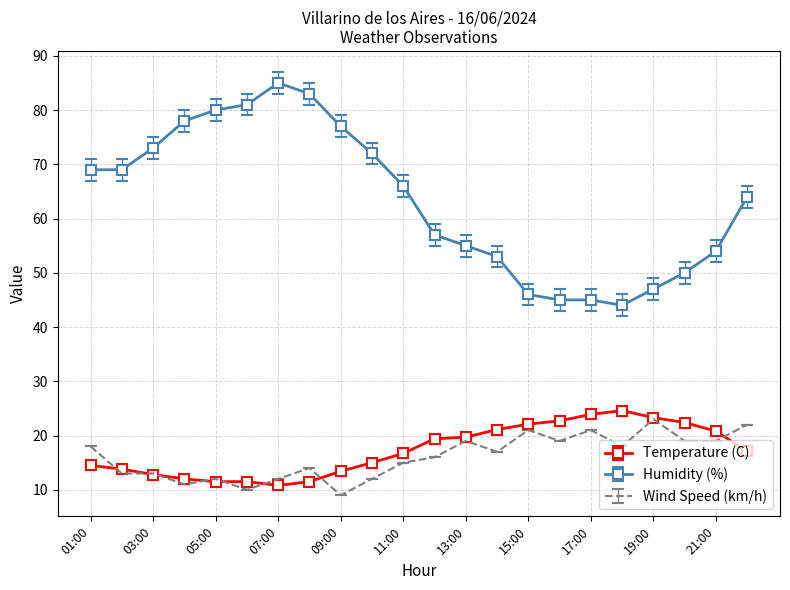

What is the smallest value displayed?

9.0